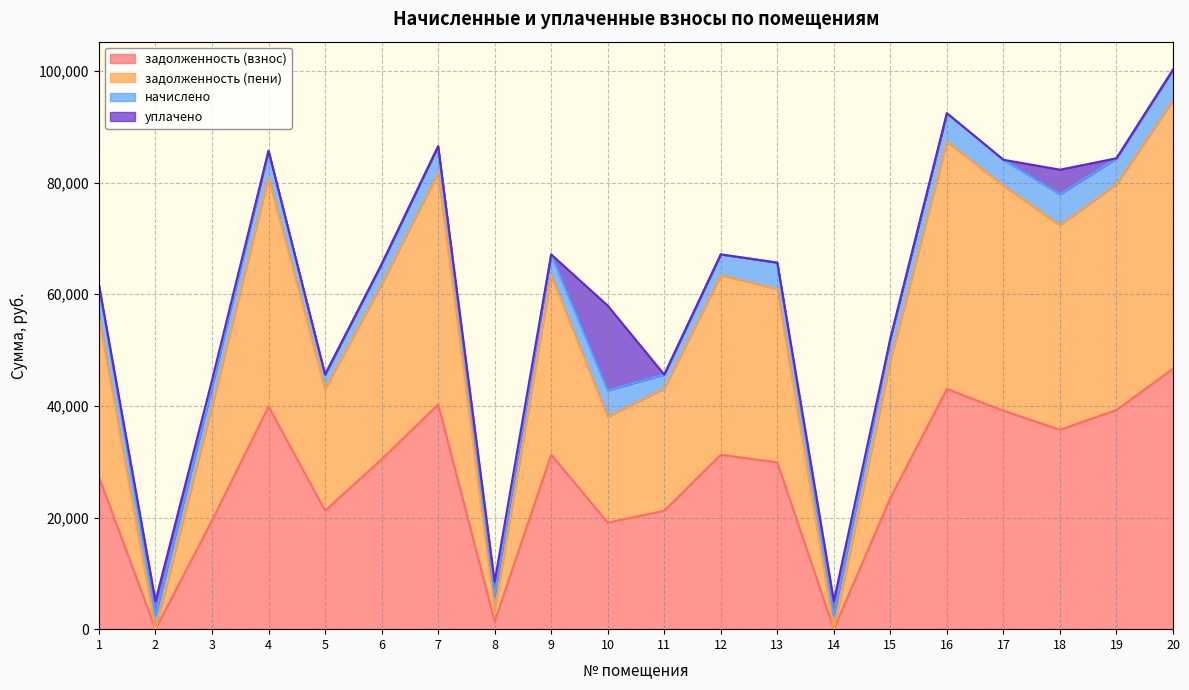

Between 13 and 15, which series saw the biggest shift?

задолженность (пени)